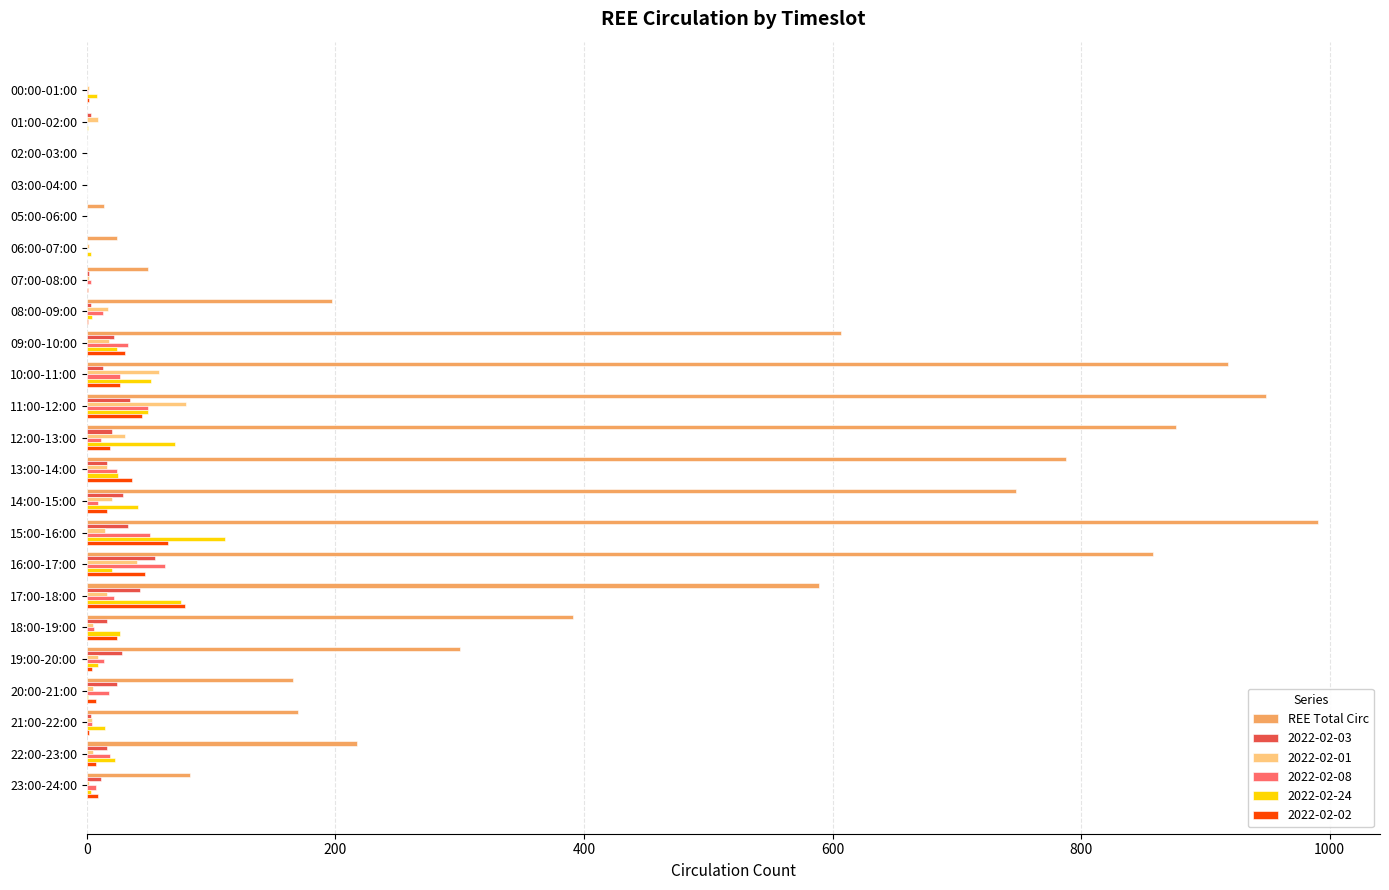

Which label corresponds to the largest value in the chart?

15:00-16:00